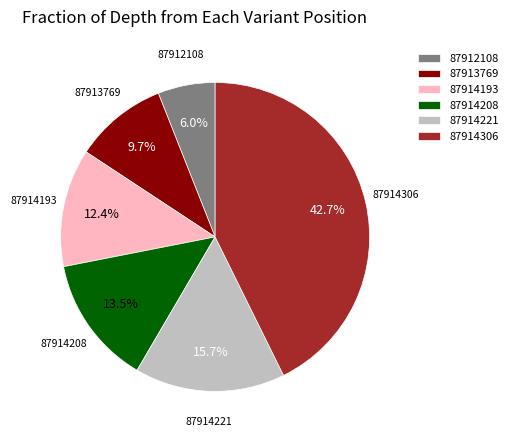

Count the number of slices in the pie.

6